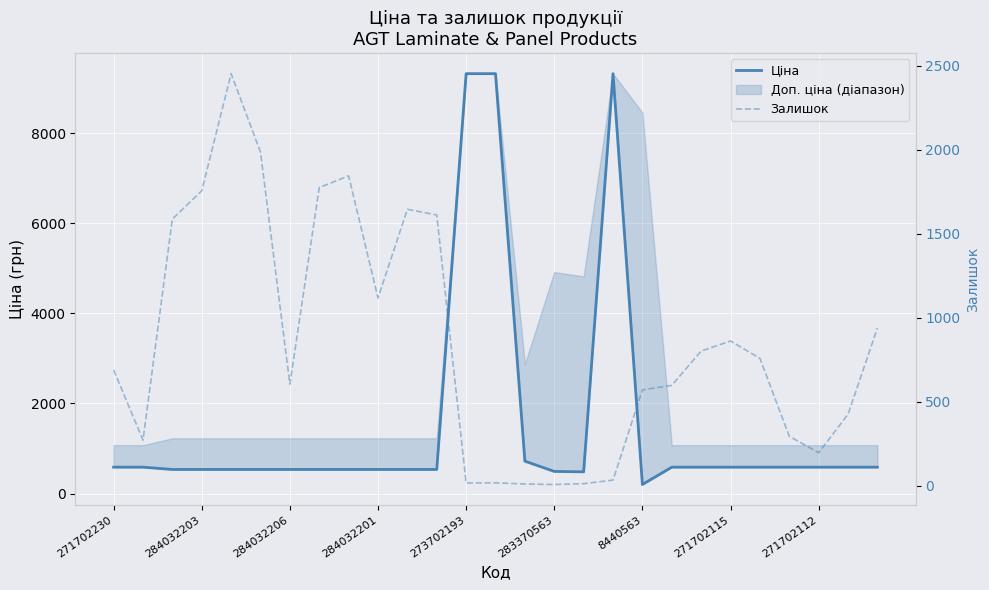

Which series has the largest range (max minus min)?

Ціна